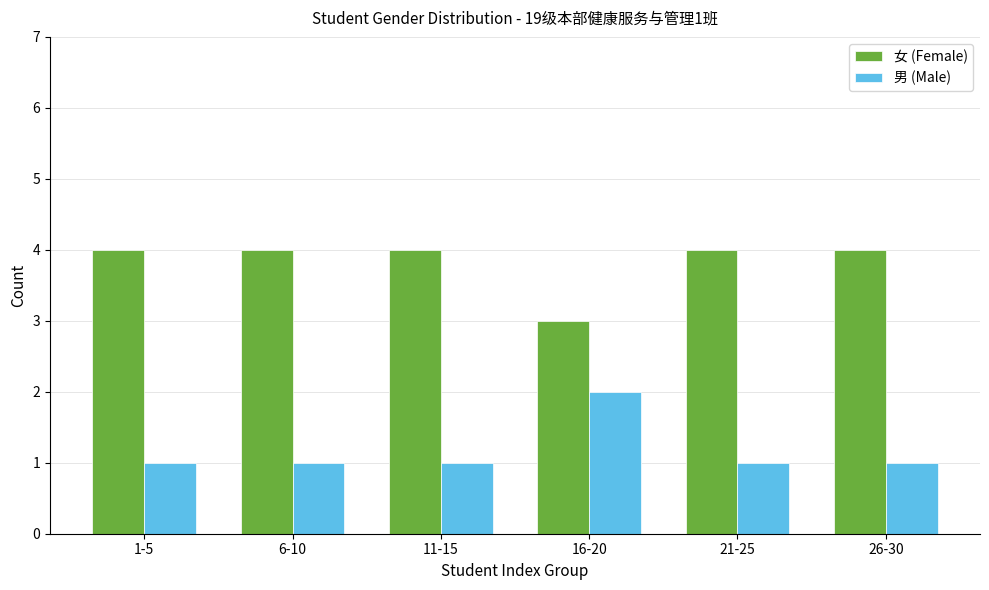

What is the sum of the 女 (Female) values at 26-30 and 21-25?

8